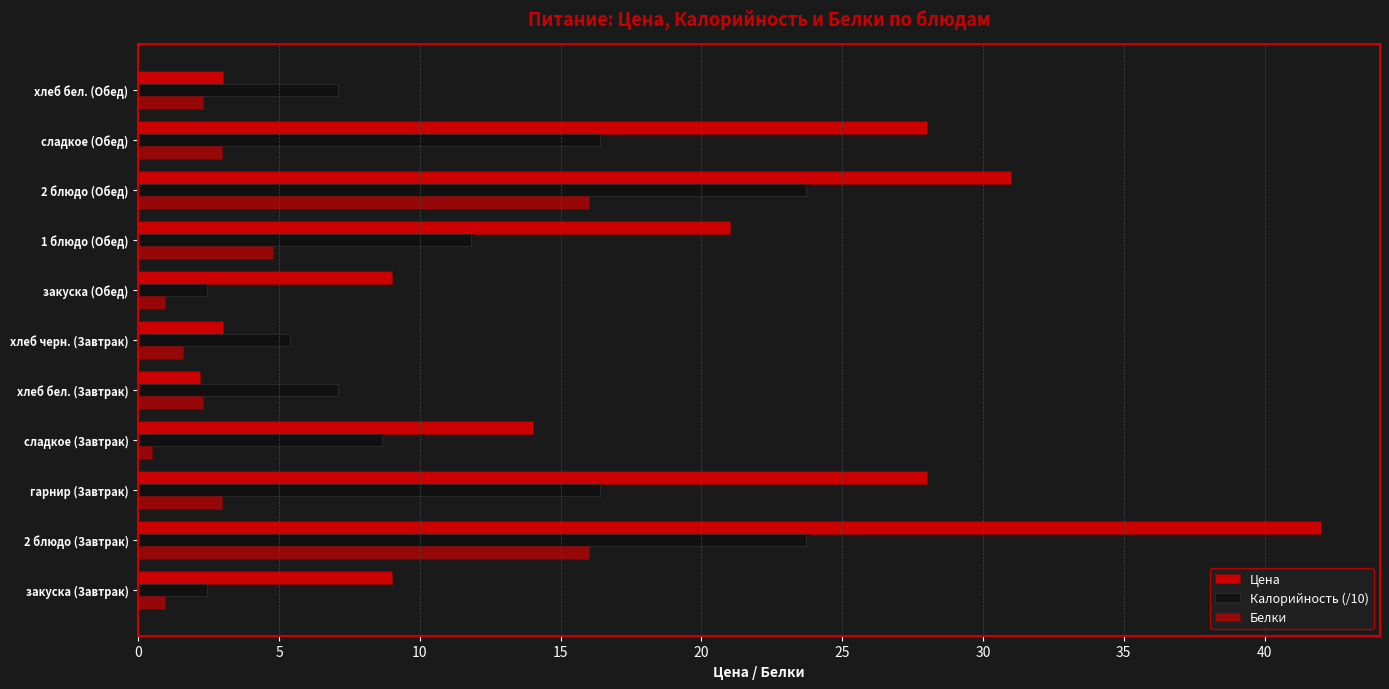

What is the value of the Калорийность (/10) bar at the 1st from the left?

2.4